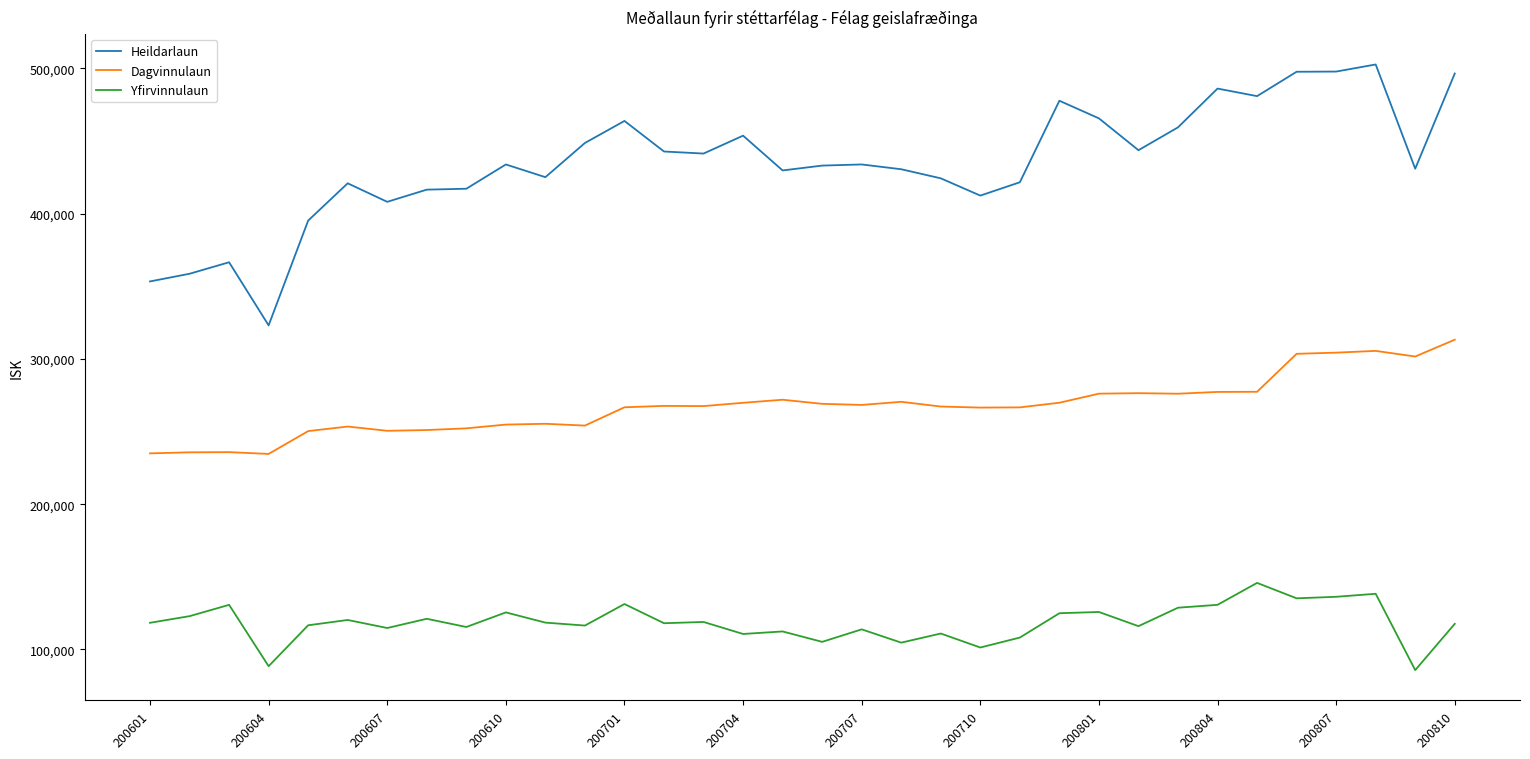

Which series has the widest spread of values?

Heildarlaun